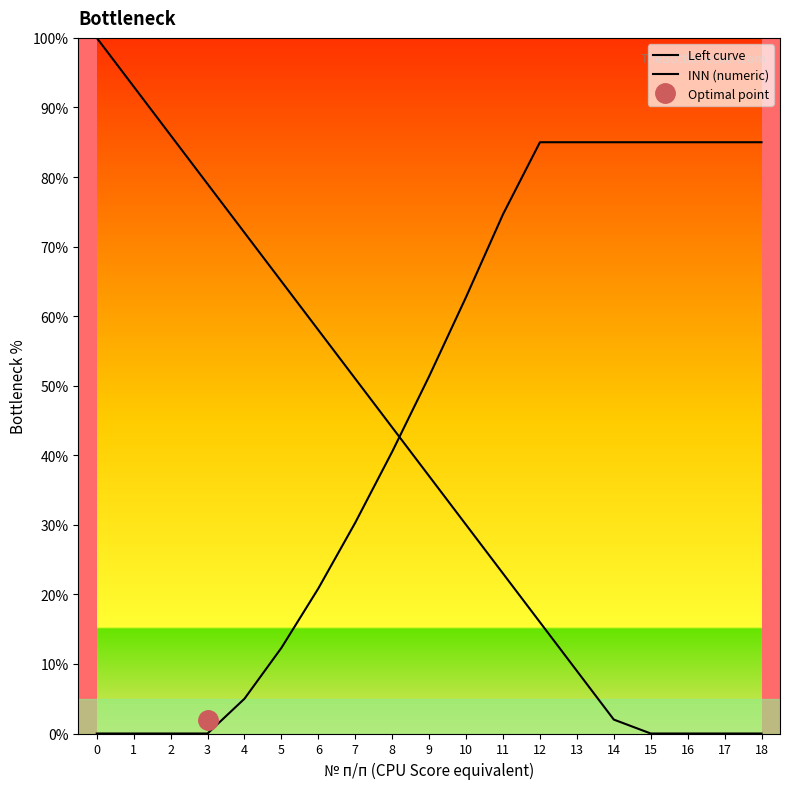

Which series changed the most between 1 and 6?

Left curve